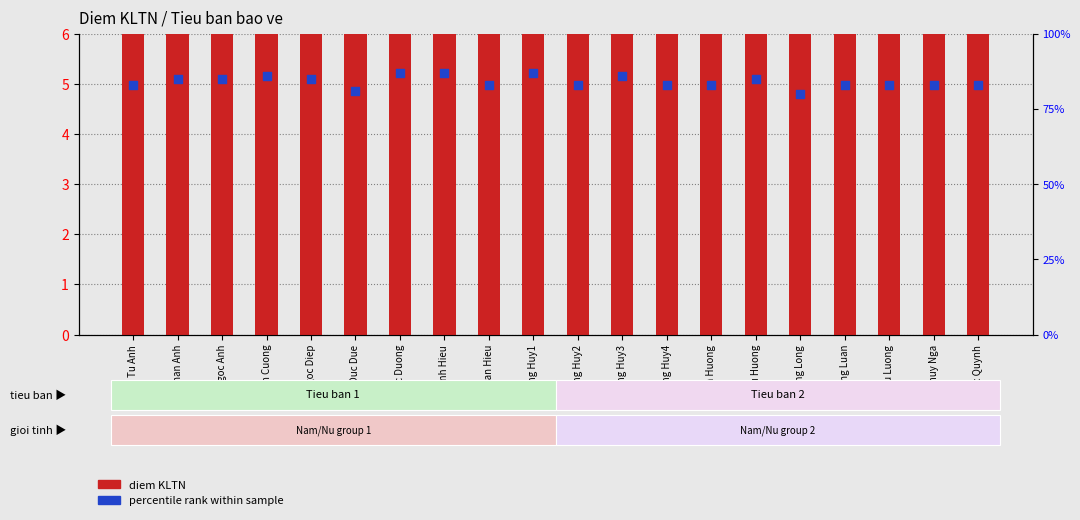

At which category is the sum across all series the highest?

Quoc Duong